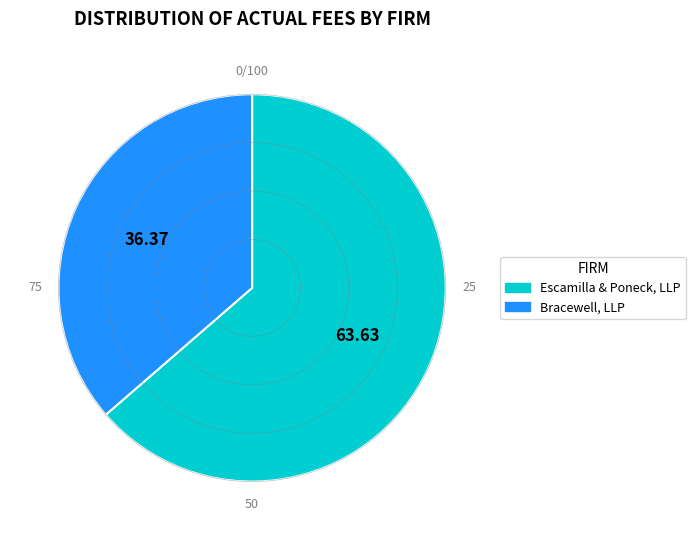

To the nearest percent, what is the difference between the Escamilla & Poneck, LLP and Bracewell, LLP slice percentages?

27%